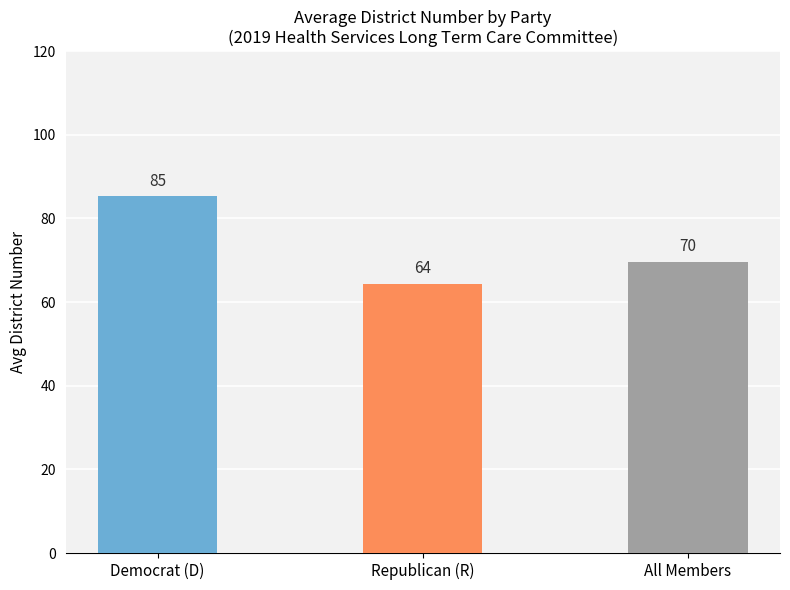

List the labels in order of value, smallest first.

Republican (R), All Members, Democrat (D)